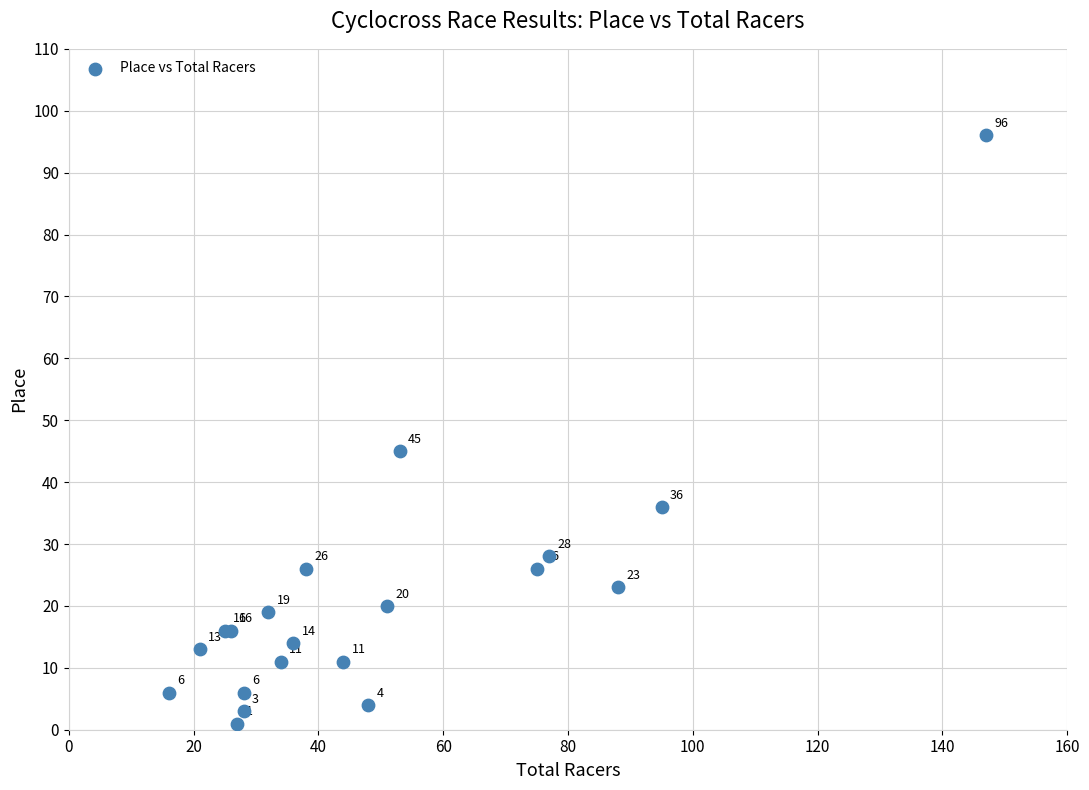

What Y value in the scatter plot is closest to 48?

45